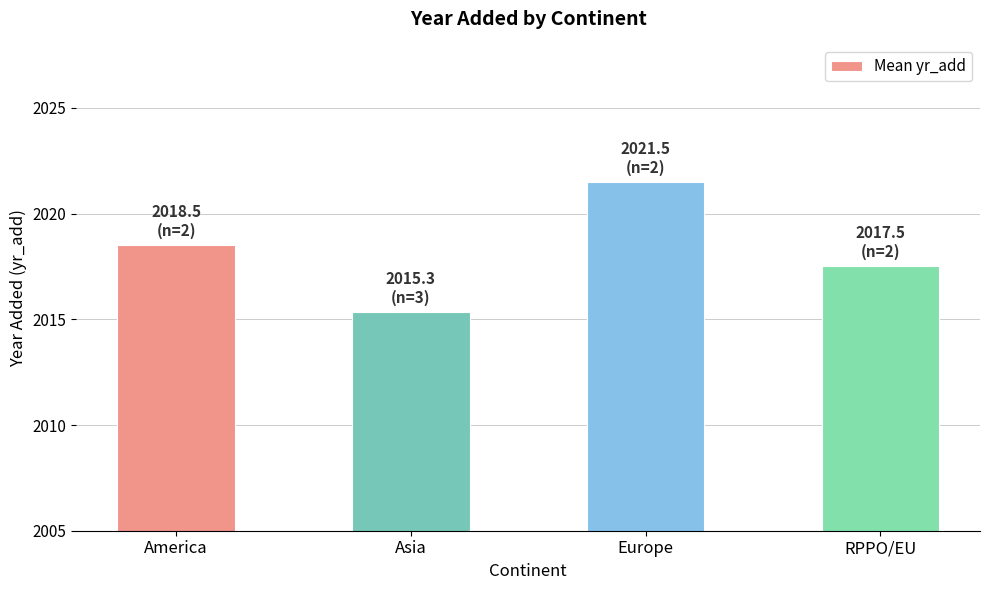

What is the smallest value displayed?

2015.3